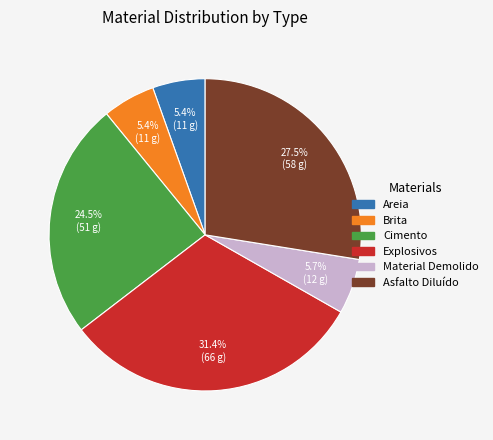

Approximately how many times larger is the value at Explosivos compared to Brita?

5.8